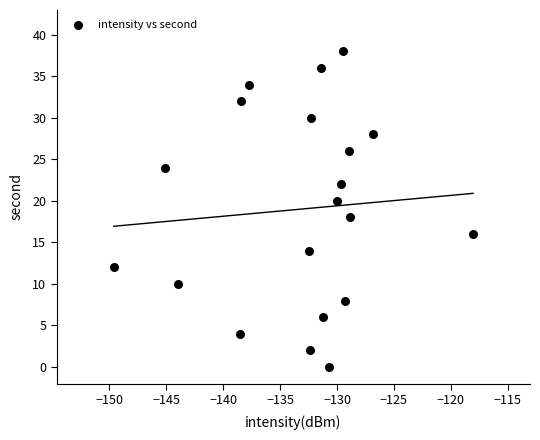

What is the range of Y values (max minus min)?

38